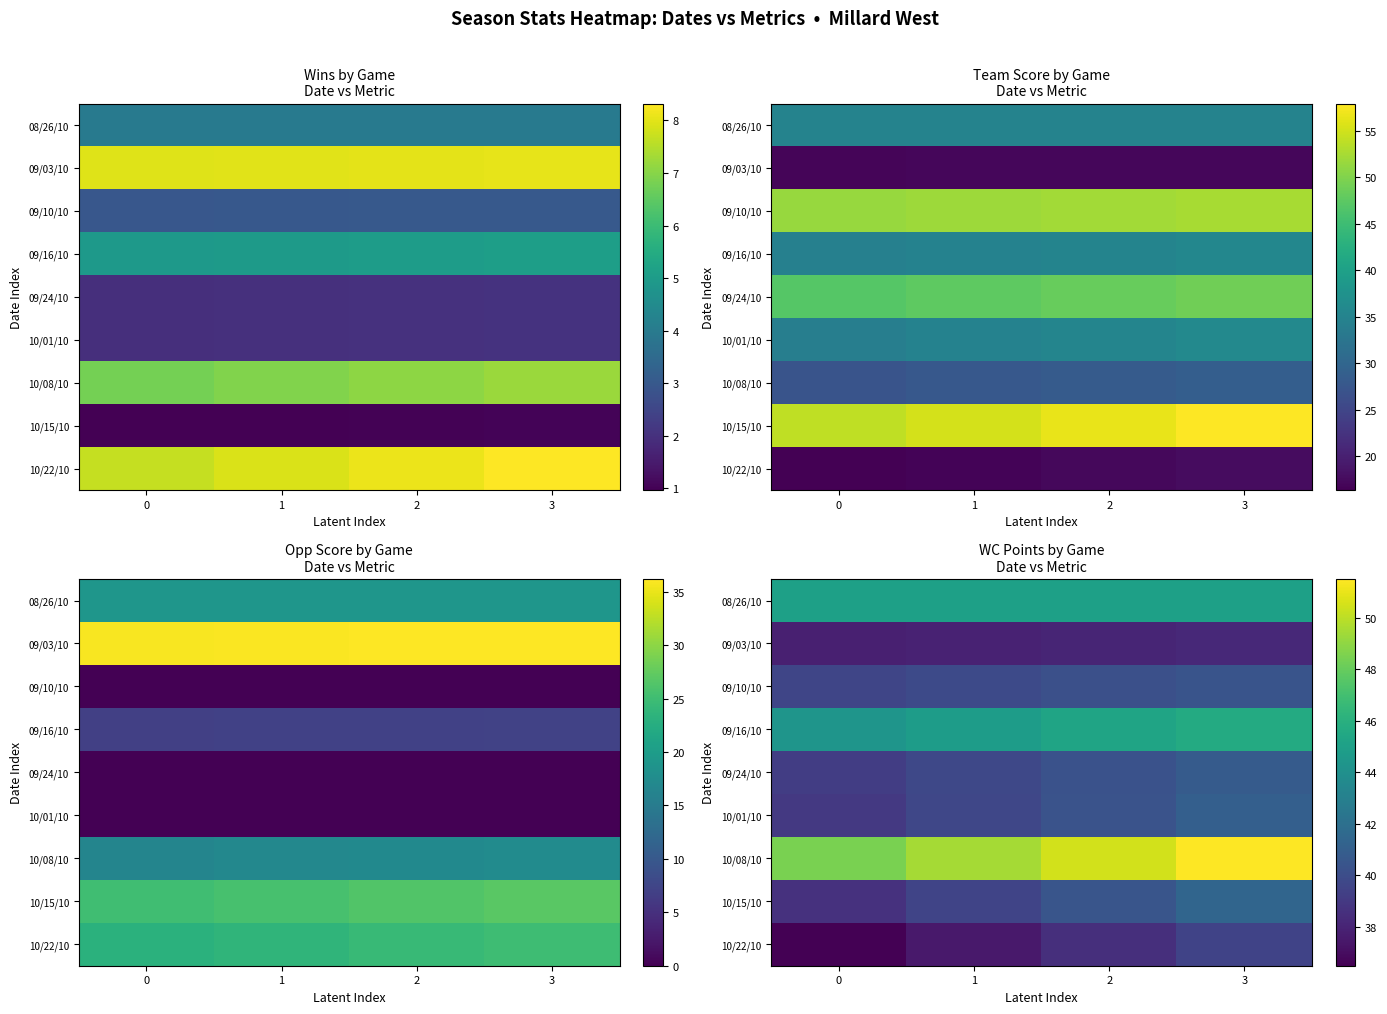

What is the total value across all series at 2?

378.5